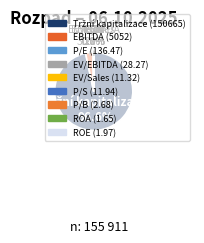

Which has a higher value, Tržní kapitalizace or EBITDA?

Tržní kapitalizace